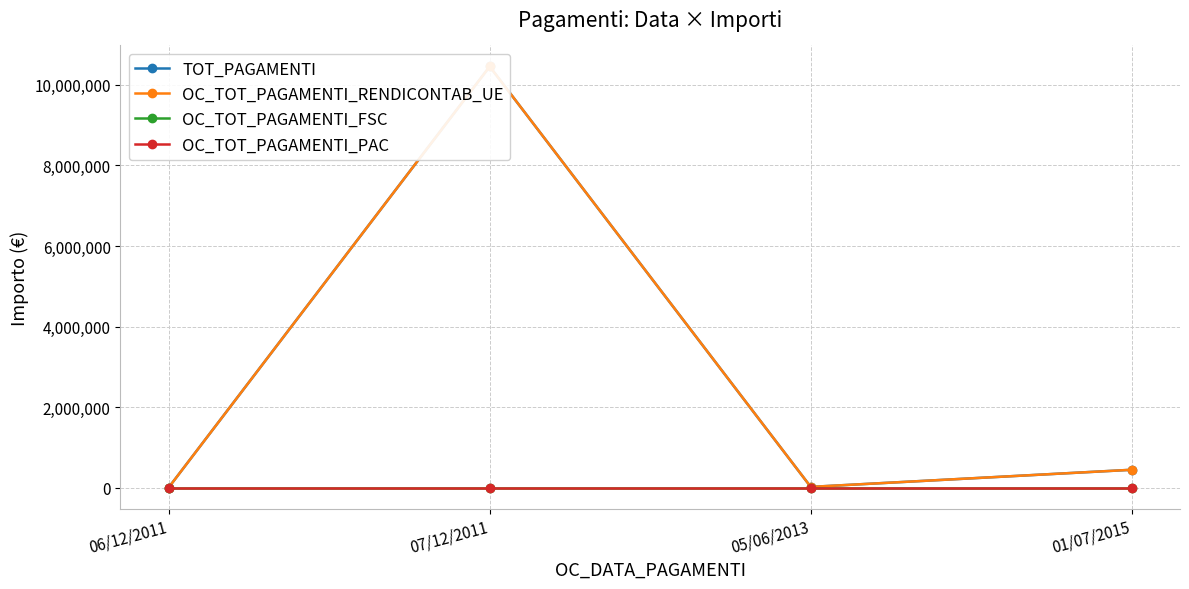

At which category is the sum across all series the highest?

07/12/2011